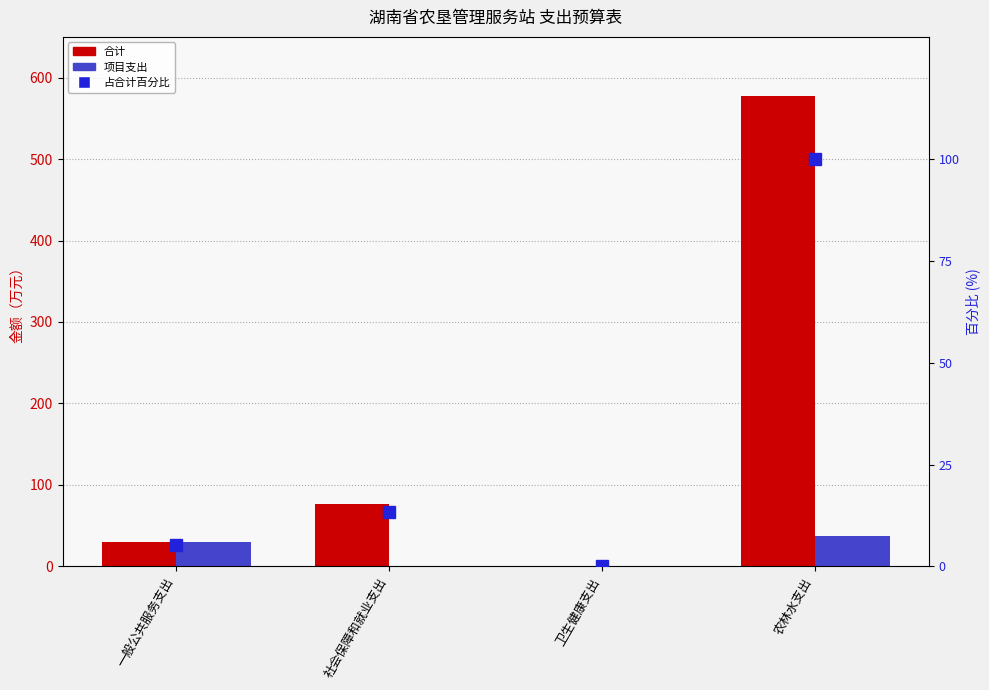

Which category has the highest value in the 合计 series?

农林水支出